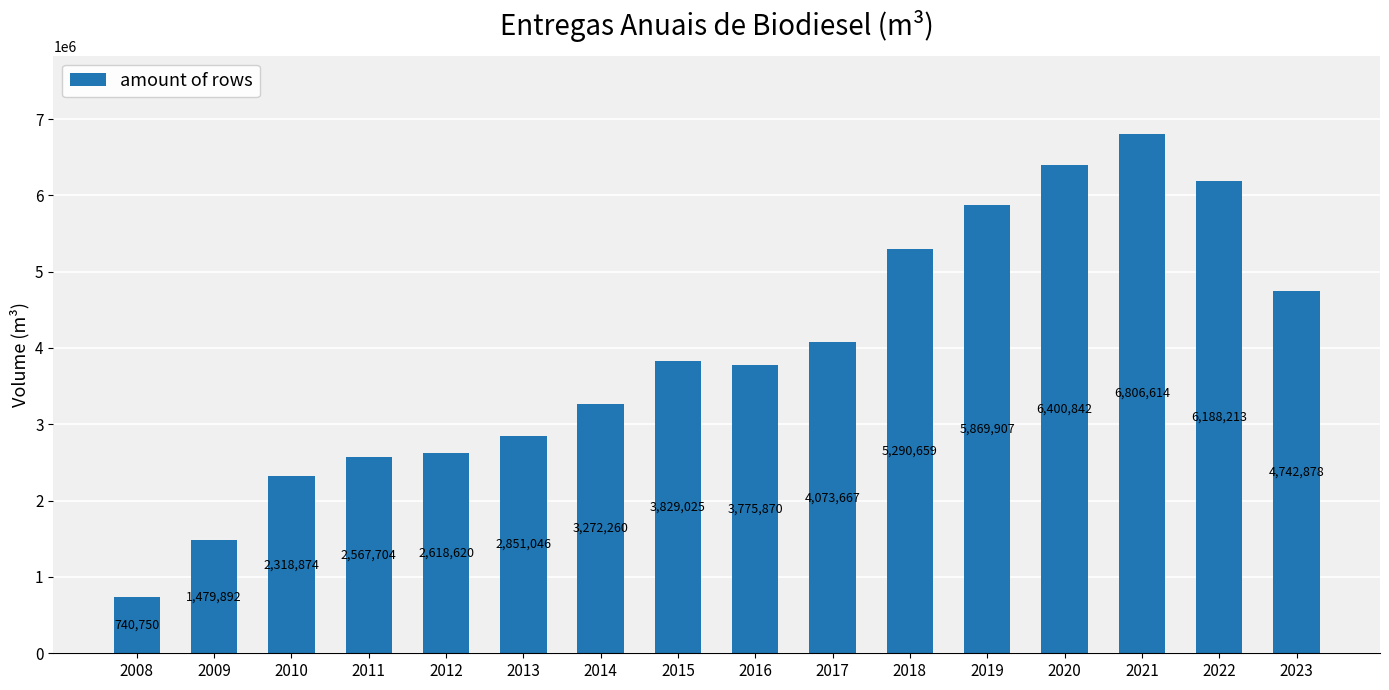

Rank the categories by value from lowest to highest.

2008, 2009, 2010, 2011, 2012, 2013, 2014, 2016, 2015, 2017, 2023, 2018, 2019, 2022, 2020, 2021